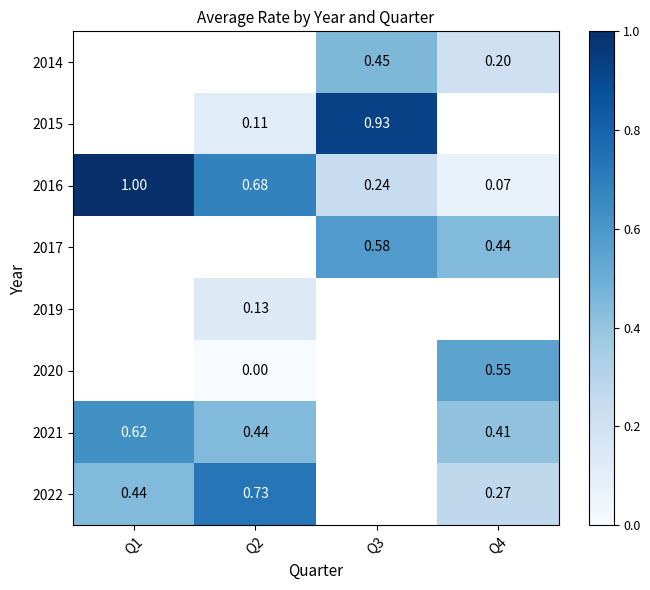

How many values in the 2015 series exceed 0?

2